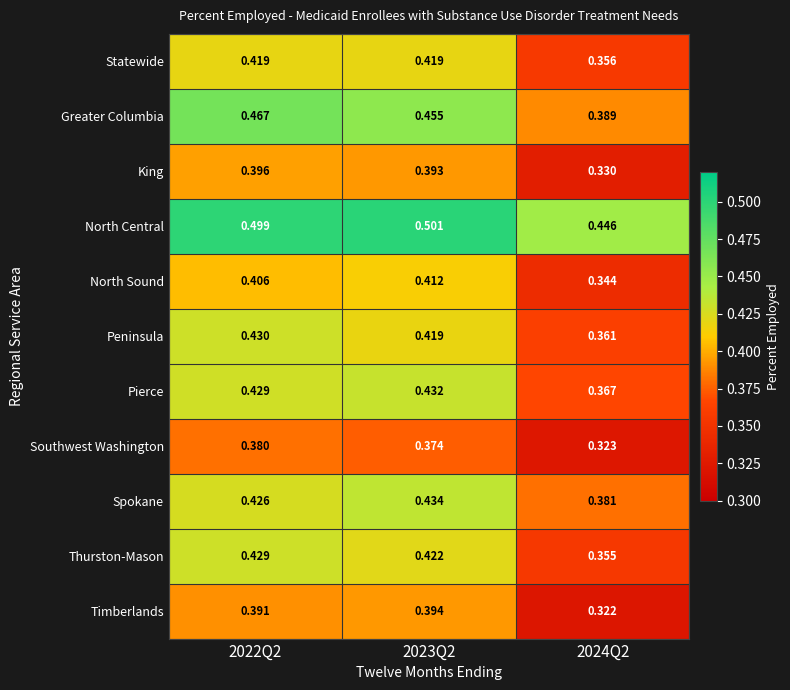

Rank the series by their maximum value, from highest to lowest.

North Central, Greater Columbia, Spokane, Pierce, Peninsula, Thurston-Mason, Statewide, North Sound, King, Timberlands, Southwest Washington